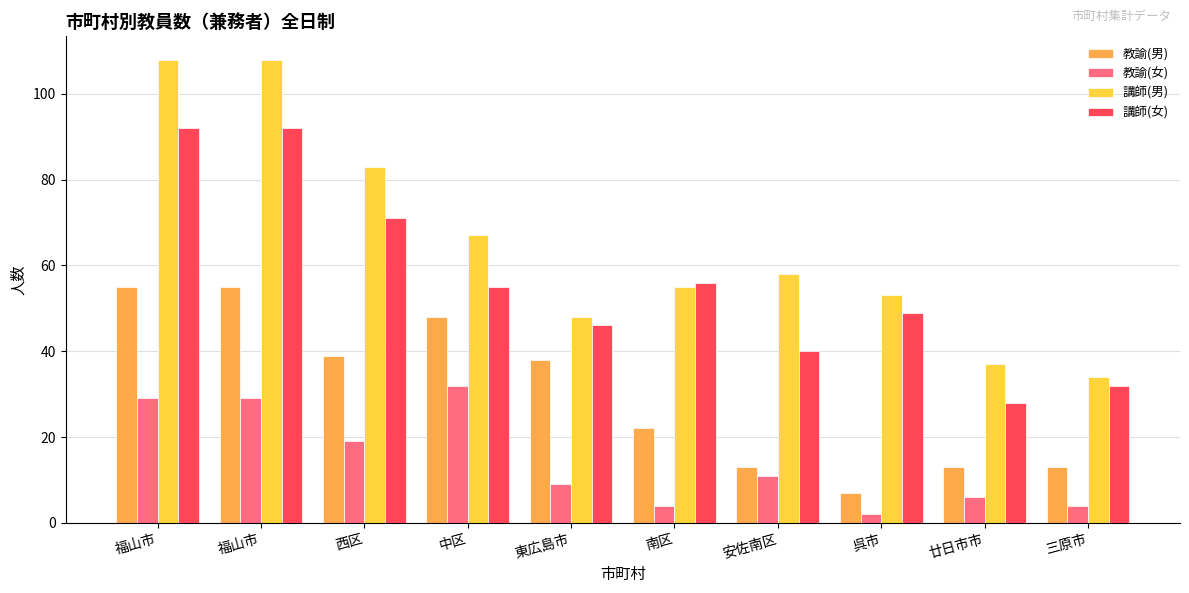

Is it true that 講師(女) equals 26 at 福山市?

False